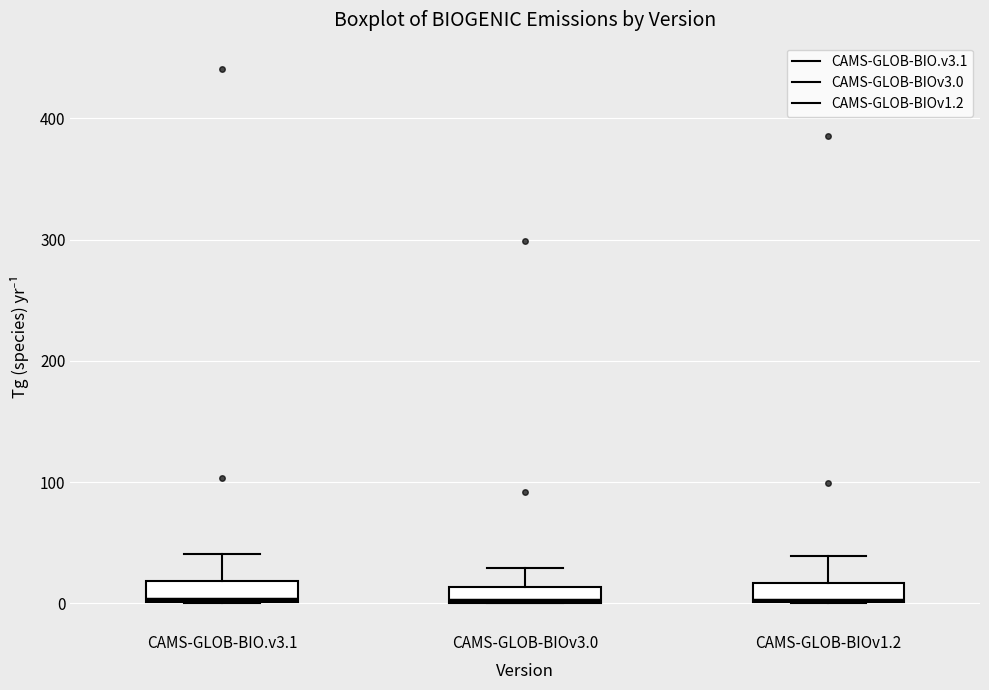

Where does the upper whisker of the box for CAMS-GLOB-BIOv3.0 end on the y-axis? The values are not printed on the chart, so give them approximately, as read against the axis.

30